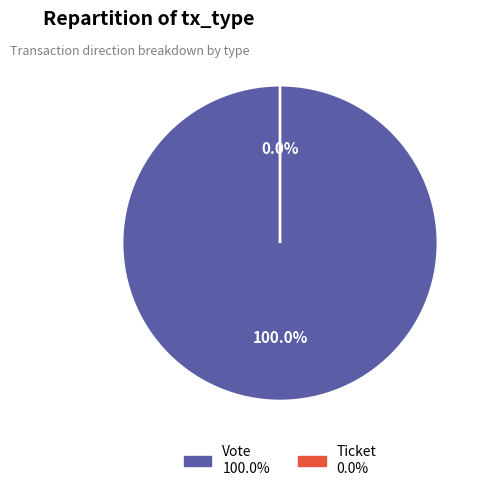

Does any single category account for the majority?

Yes